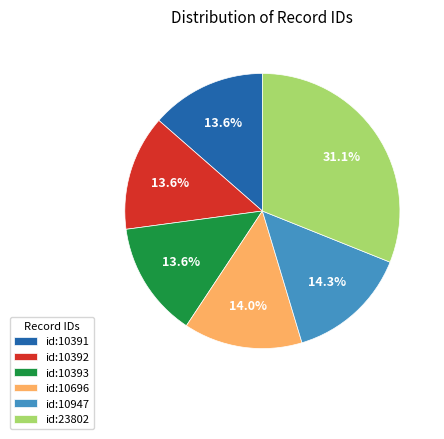

Which has a higher value, id:10392 or id:10947?

id:10947